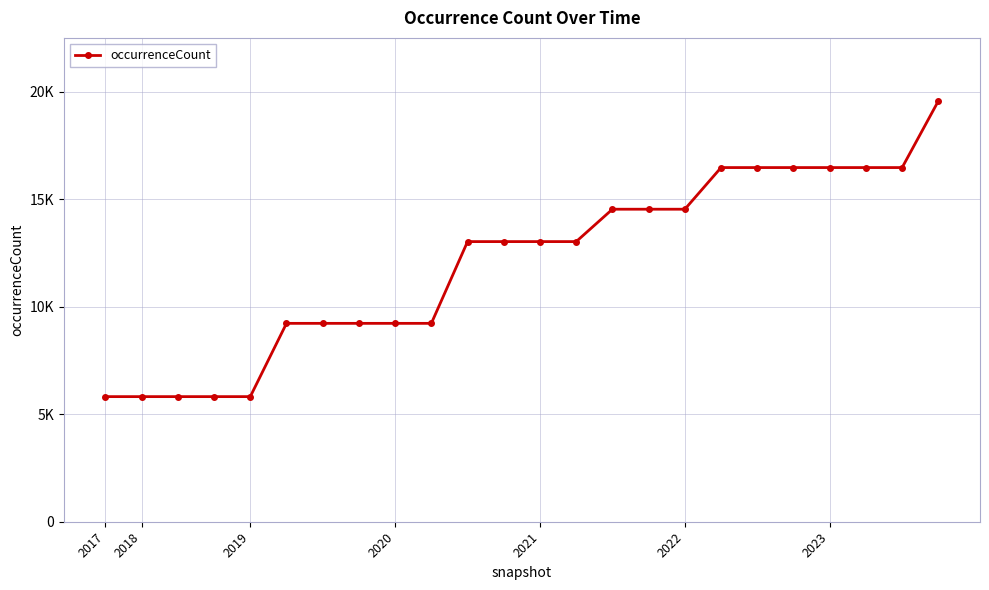

Is this an area chart (filled region under the line)?

No